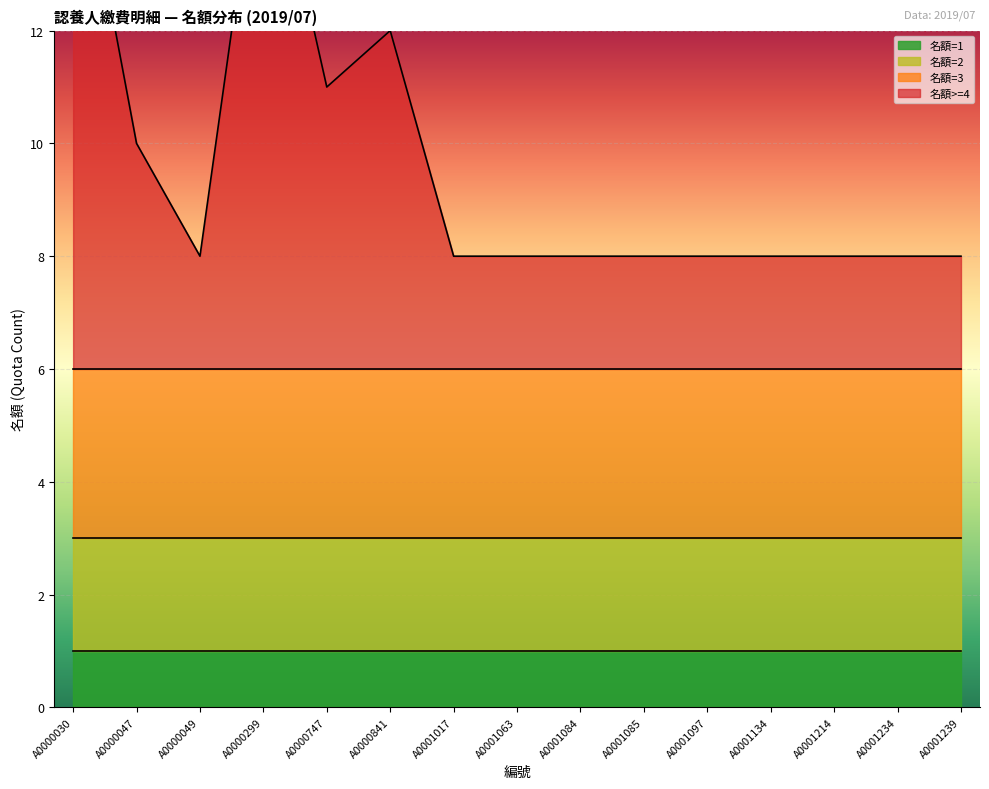

What is the smallest value displayed?

1